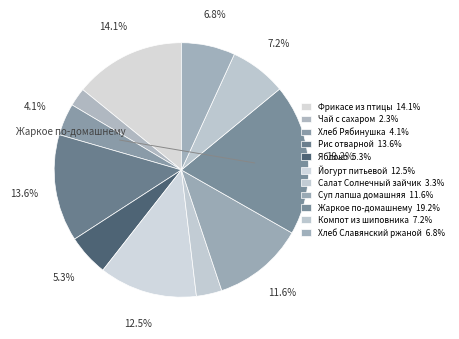

To the nearest percent, what is the difference between the largest and smallest slice percentages?

17%